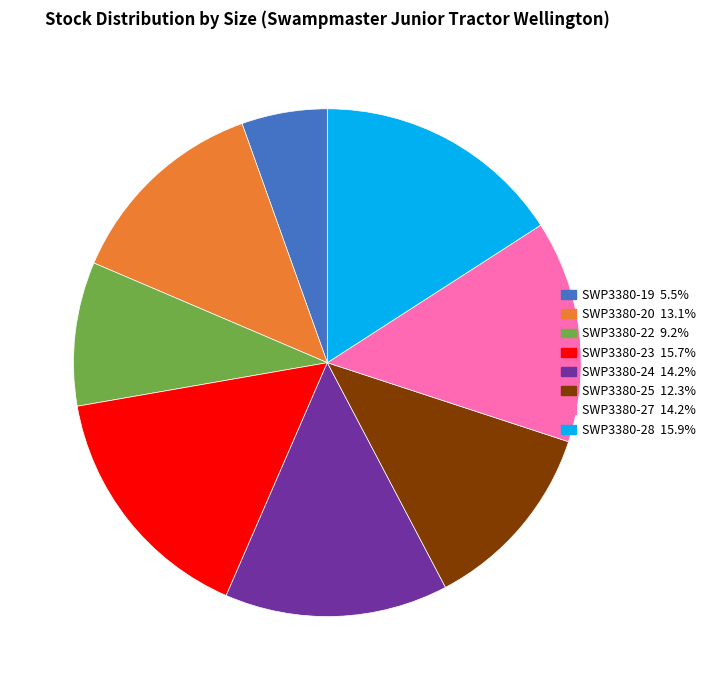

Combined, do SWP3380-24 14.2% and SWP3380-27 14.2% account for over 50%?

No